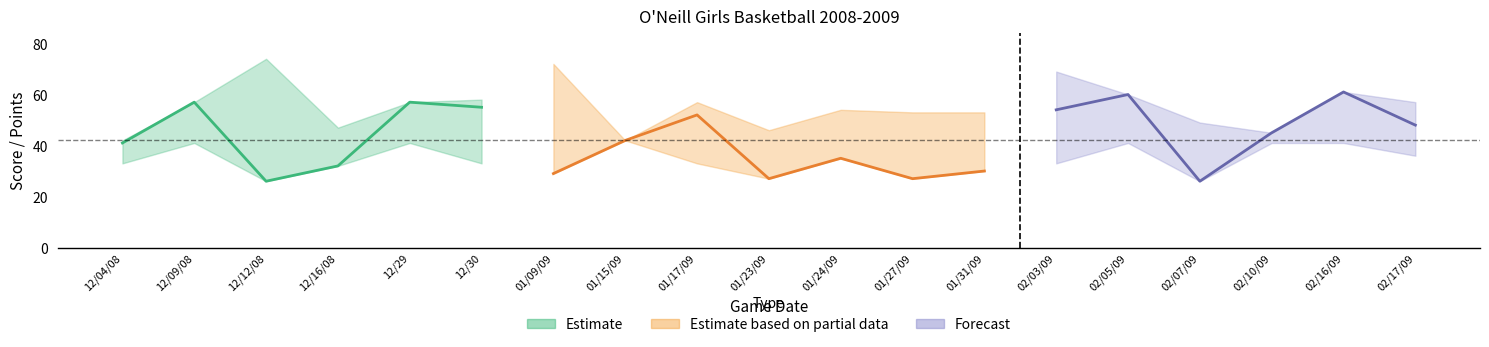

How many data points does each series have?

19